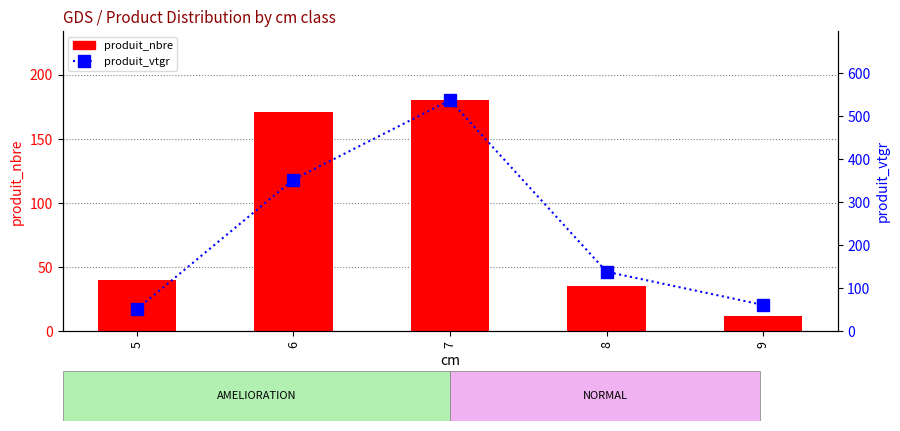

True or false: produit_nbre has a value of 23.5 at 5.

False